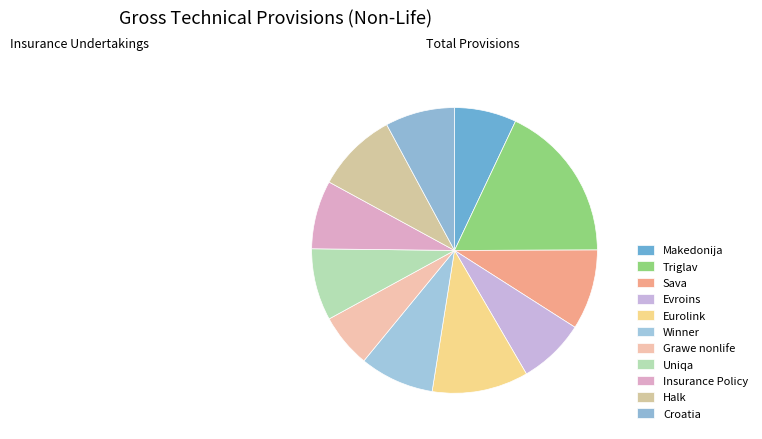

What is the largest slice in the pie chart?

Triglav